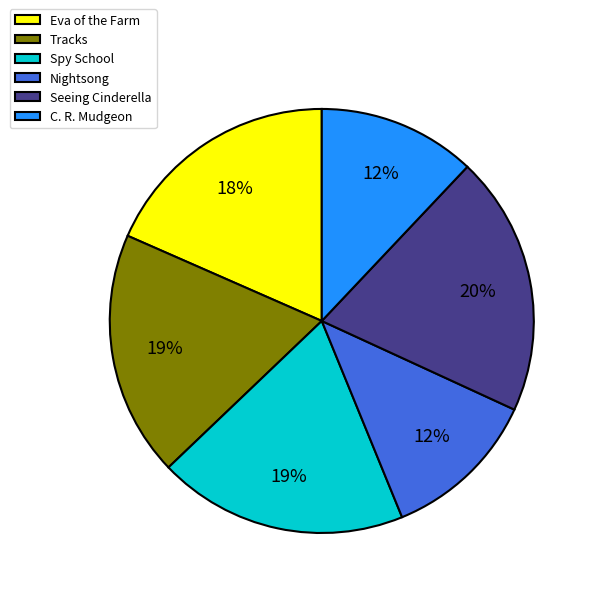

To the nearest percent, what portion does Eva of the Farm represent?

18%